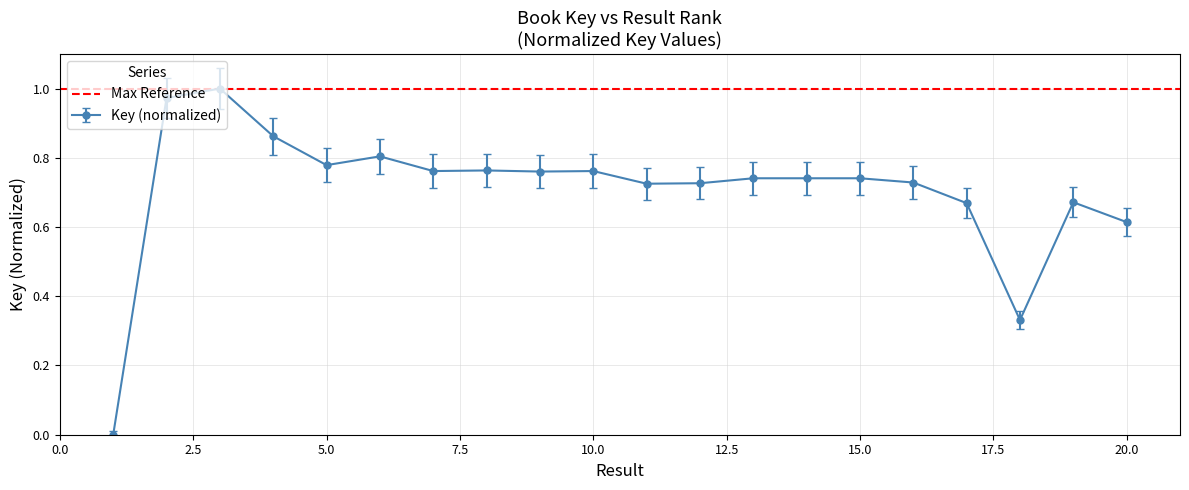

Reading right to left, transcribe all the data shown in this chart.

20=0.6	19=0.7	18=0.3	17=0.7	16=0.7	15=0.7	14=0.7	13=0.7	12=0.7	11=0.7	10=0.8	9=0.8	8=0.8	7=0.8	6=0.8	5=0.8	4=0.9	3=1.0	2=1.0	1=0.0